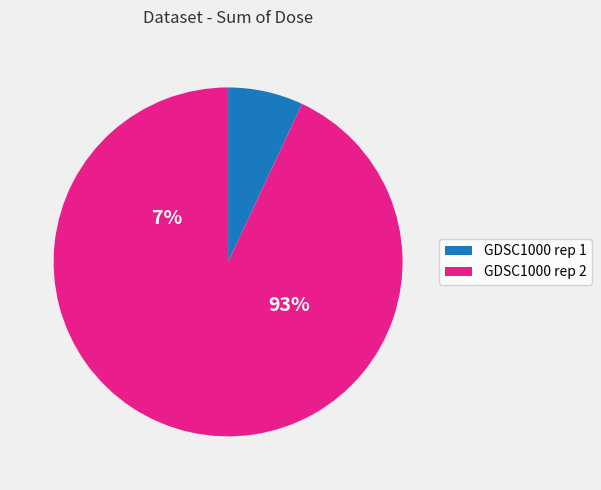

Does 13 represent more than half of the total?

Yes